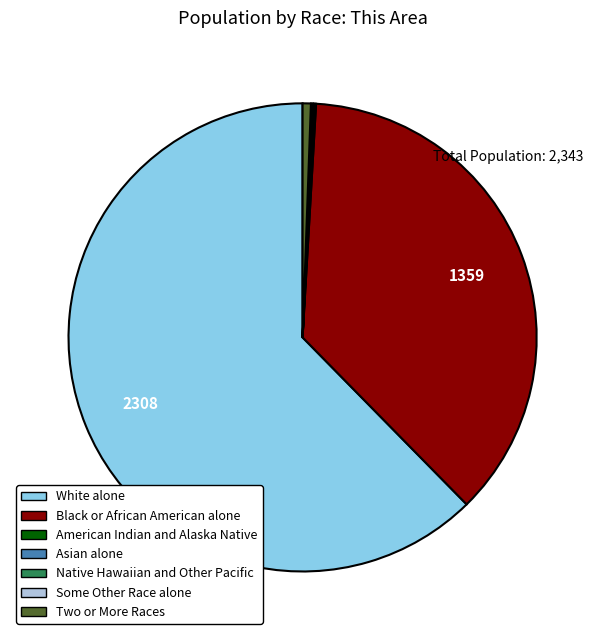

What is the largest slice in the pie chart?

White alone